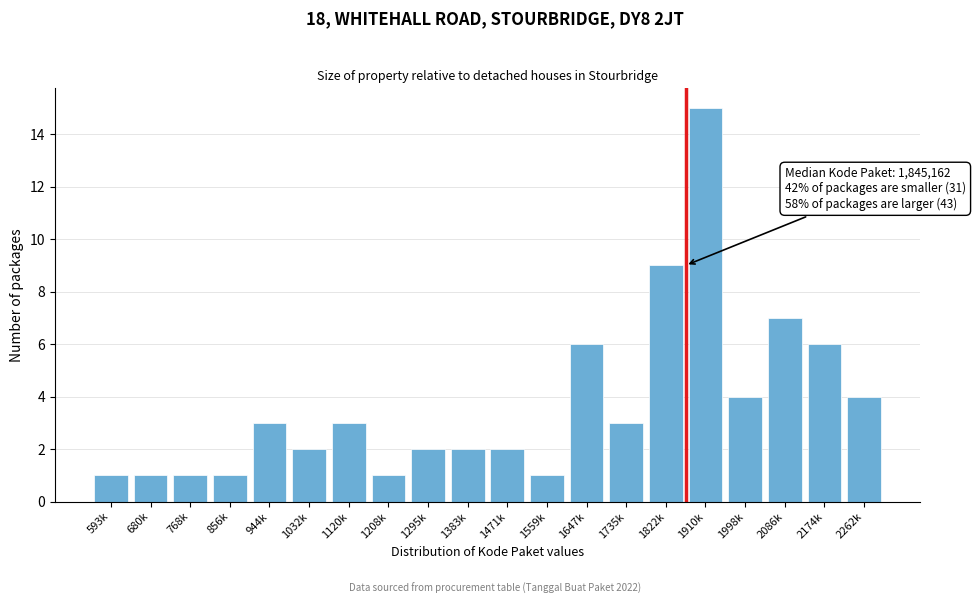

Reading left to right, what are all the values shown in this chart?

593k=1	680k=1	768k=1	856k=1	944k=3	1032k=2	1120k=3	1208k=1	1295k=2	1383k=2	1471k=2	1559k=1	1647k=6	1735k=3	1822k=9	1910k=15	1998k=4	2086k=7	2174k=6	2262k=4